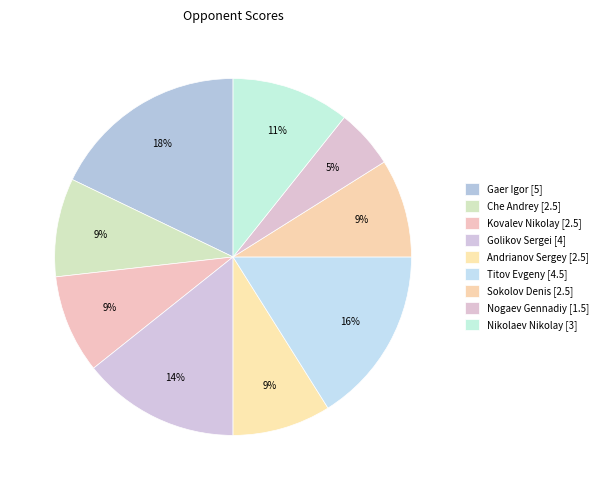

Rank the categories by value from highest to lowest.

Gaer Igor, Titov Evgeny, Golikov Sergei, Nikolaev Nikolay, Che Andrey, Kovalev Nikolay, Andrianov Sergey, Sokolov Denis, Nogaev Gennadiy